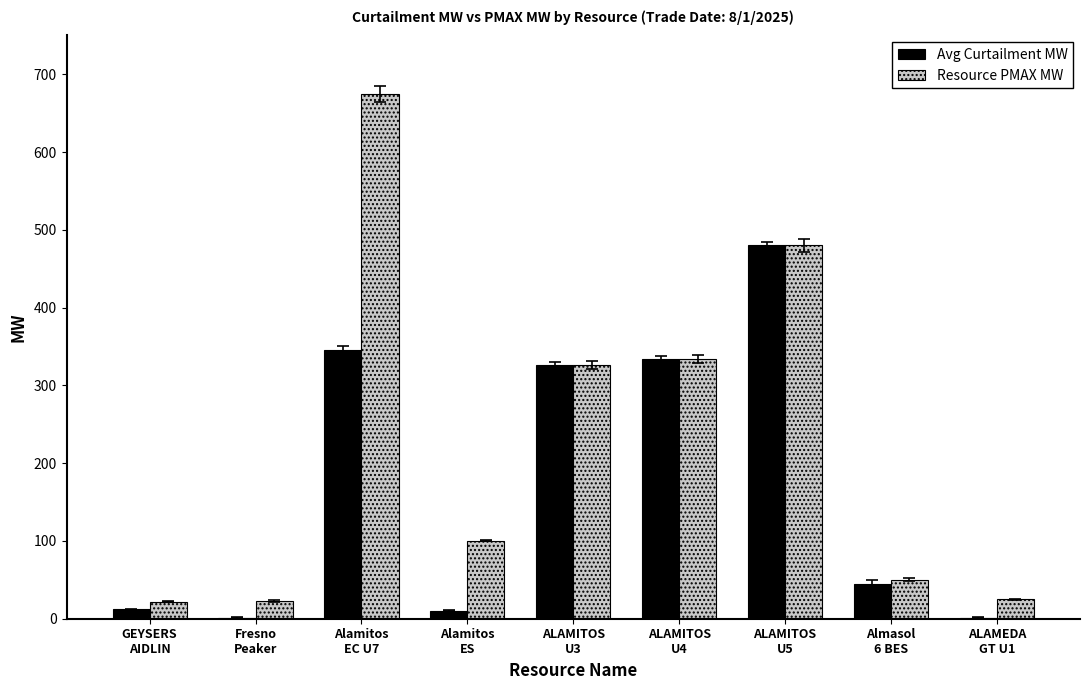

At which category is the sum across all series the highest?

Alamitos
EC U7